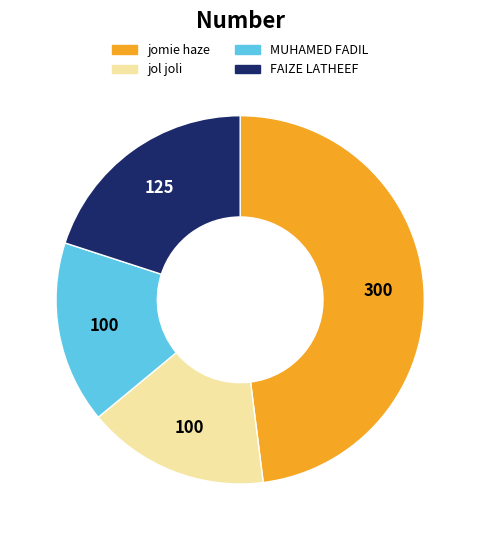

Does jomie haze account for over 50% of the chart?

No